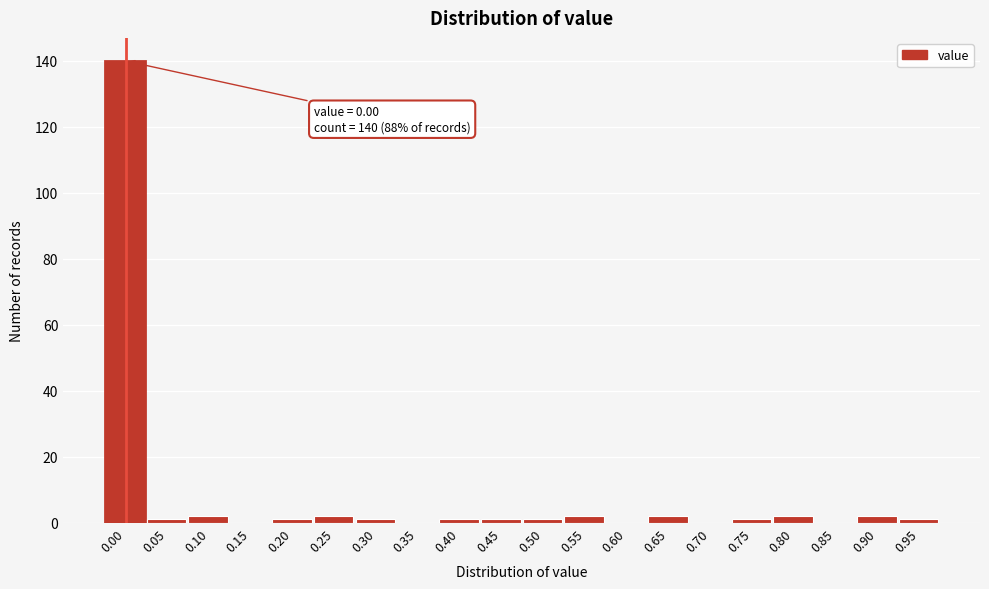

Reading left to right, list all the values displayed in this chart.

0.00=140	0.05=1	0.10=2	0.15=0	0.20=1	0.25=2	0.30=1	0.35=0	0.40=1	0.45=1	0.50=1	0.55=2	0.60=0	0.65=2	0.70=0	0.75=1	0.80=2	0.85=0	0.90=2	0.95=1